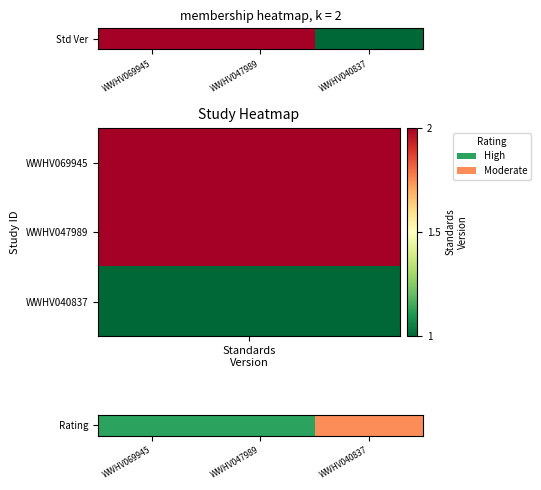

The chart shows a value of 1 at WWHV047989. True or false?

False